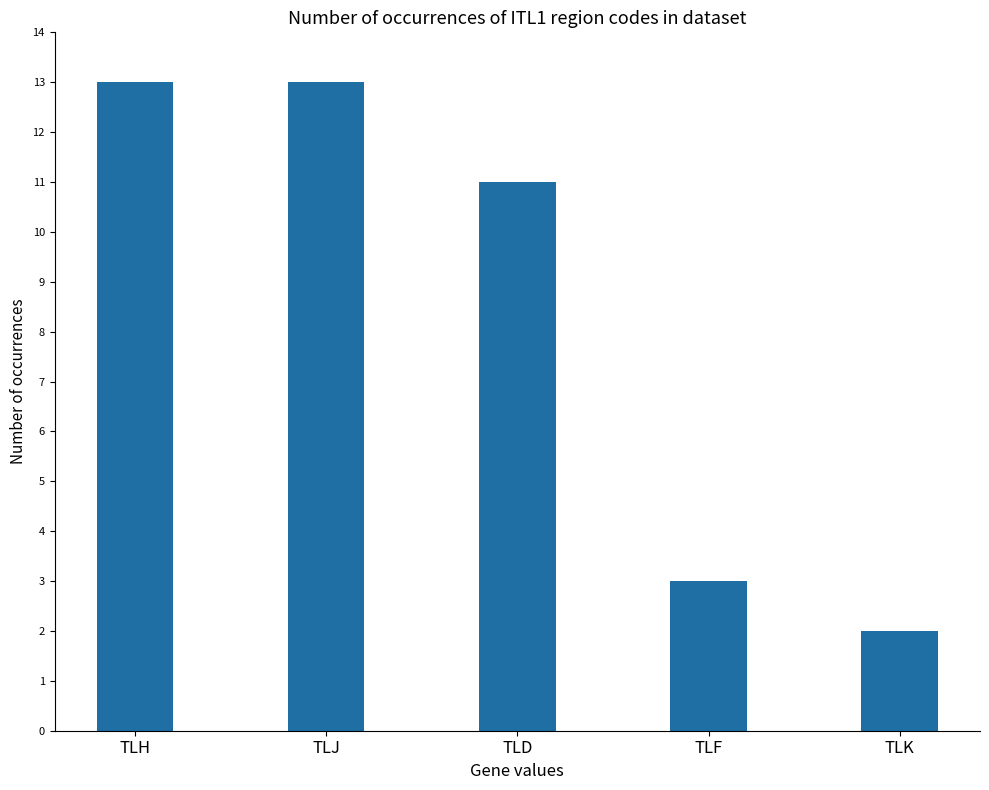

Are the bars horizontal?

No